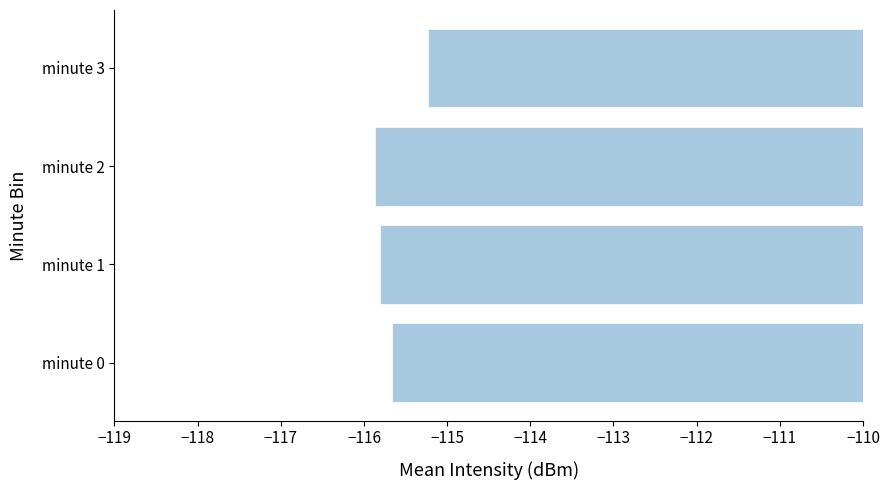

Reading top to bottom, list all the values displayed in this chart.

-115.2	-115.9	-115.8	-115.7